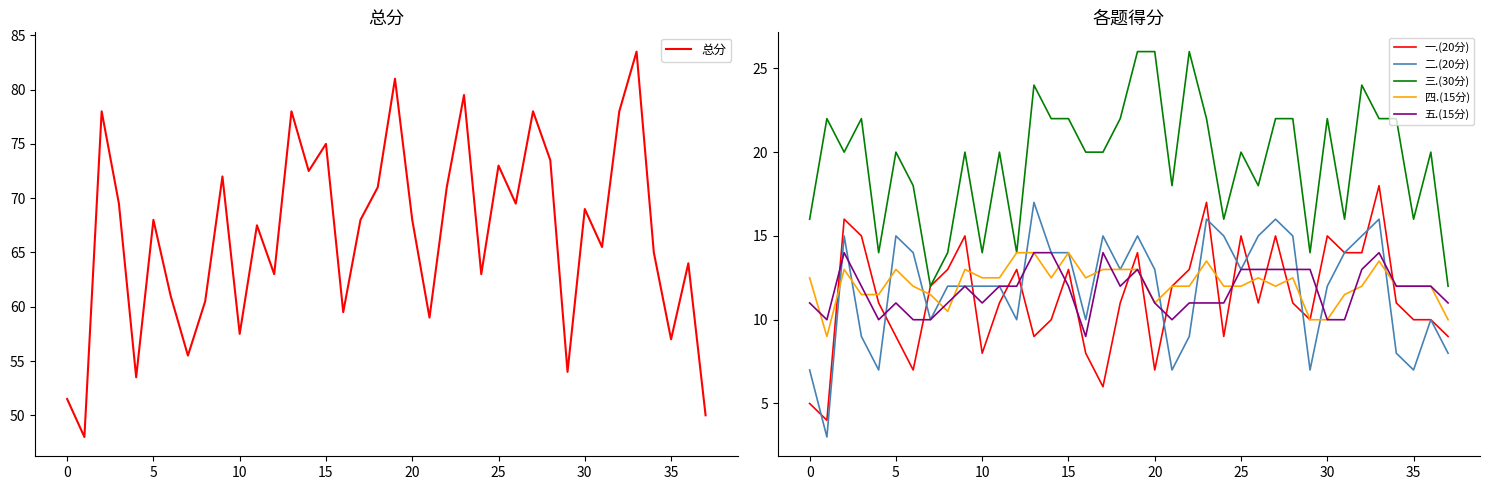

What is the minimum value for 一.(20分)?

4.0